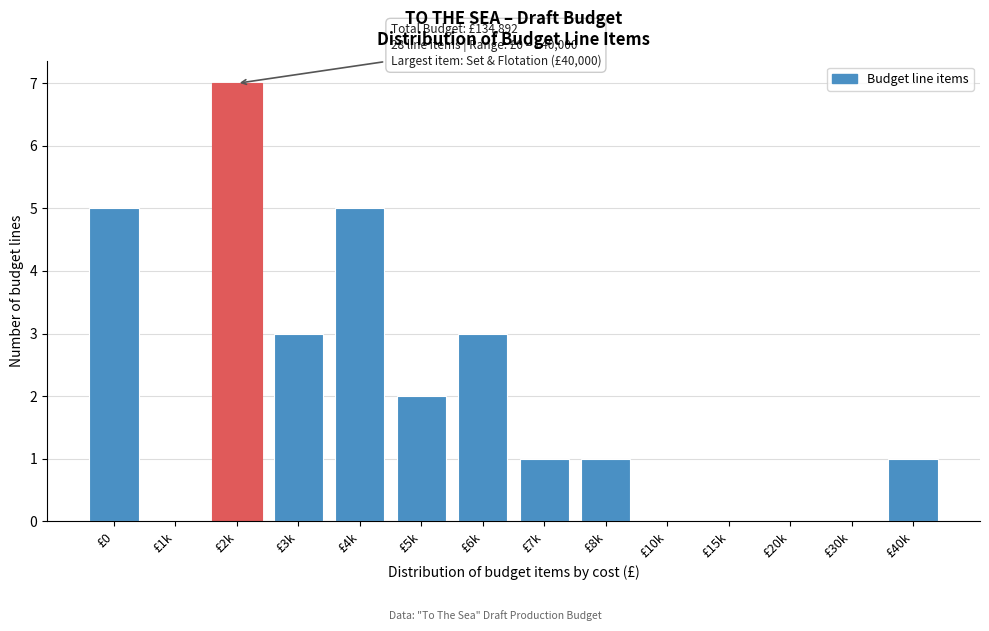

Reading left to right, transcribe all the data shown in this chart.

£0=5	£1k=0	£2k=7	£3k=3	£4k=5	£5k=2	£6k=3	£7k=1	£8k=1	£10k=0	£15k=0	£20k=0	£30k=0	£40k=1